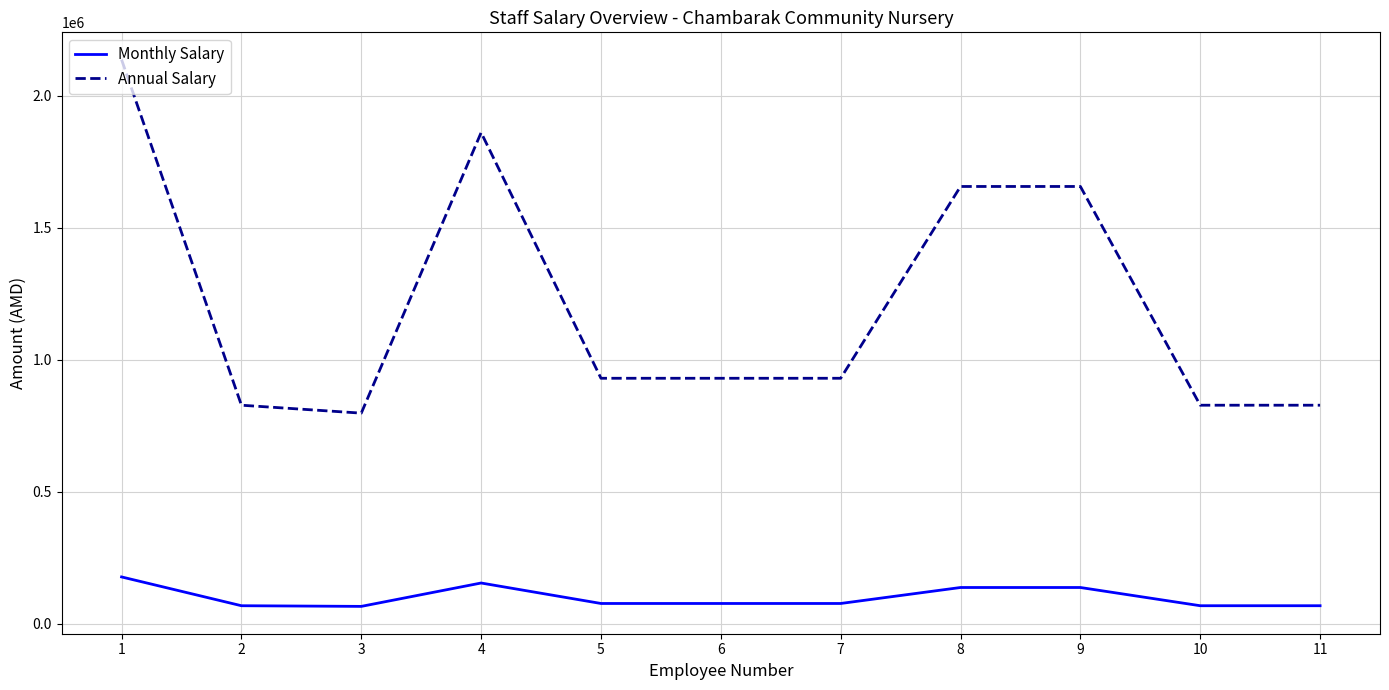

At which category does Monthly Salary reach its first local peak?

4